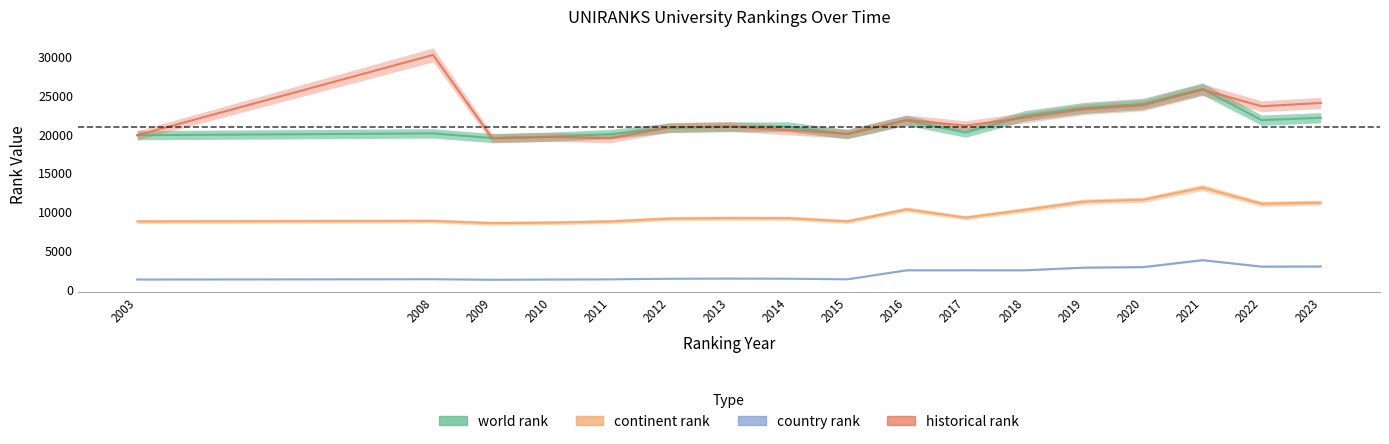

At 2015, list the series in order from largest to smallest.

historical rank, world rank, continent rank, country rank